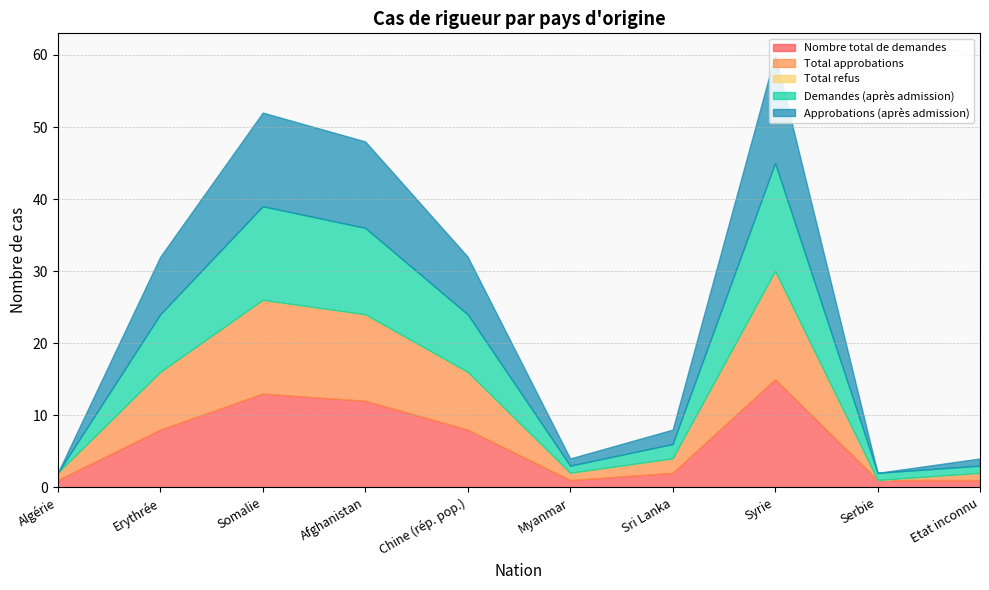

True or false: Approbations (après admission) and Total approbations cross at least once.

False